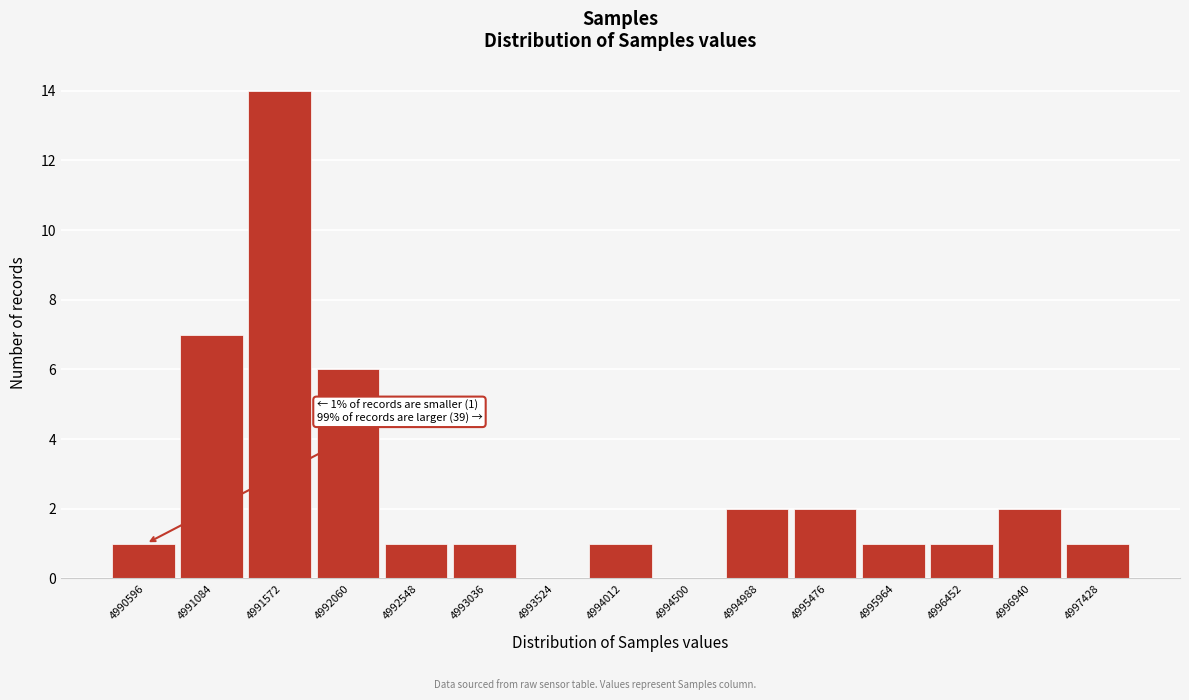

Reading left to right, extract all data points from this chart.

4990596=1	4991084=7	4991572=14	4992060=6	4992548=1	4993036=1	4993524=0	4994012=1	4994500=0	4994988=2	4995476=2	4995964=1	4996452=1	4996940=2	4997428=1